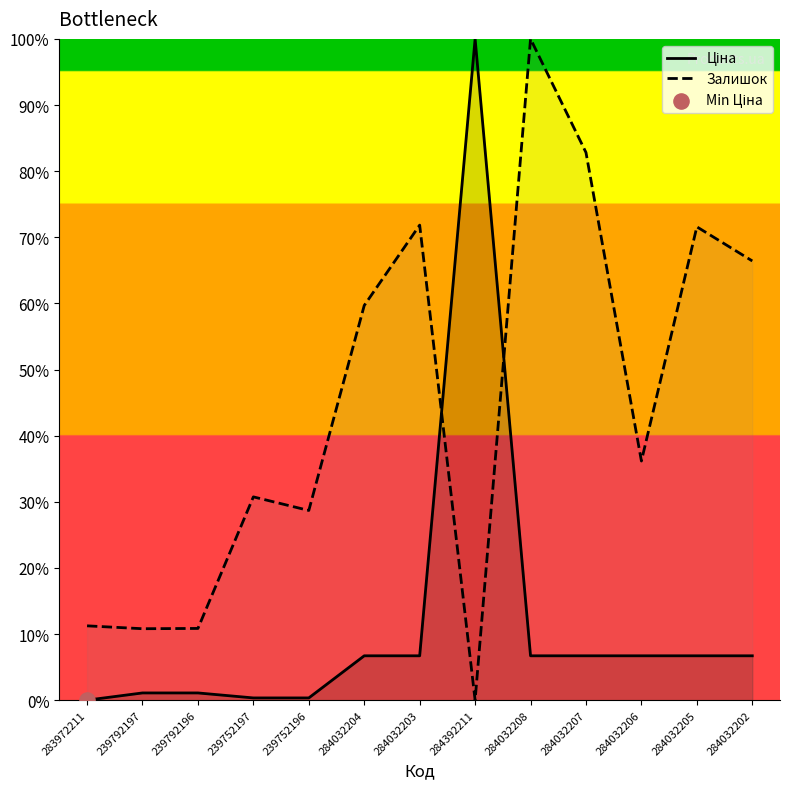

Which series contains the highest Y value?

Ціна